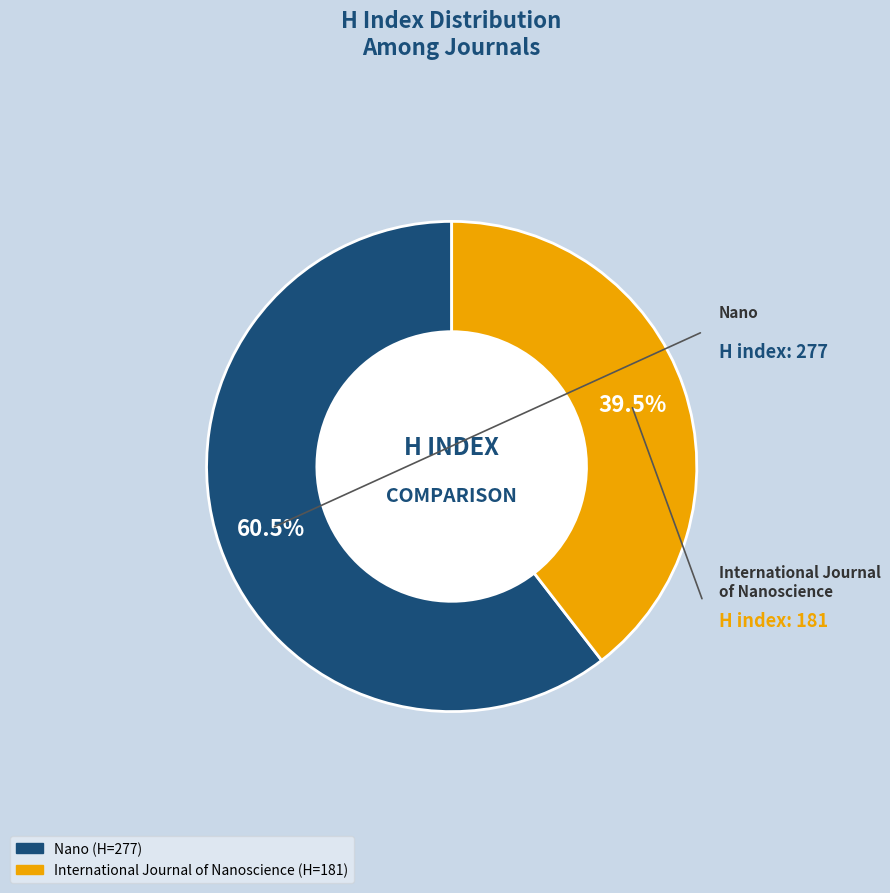

What percentage do International Journal of Nanoscience and Nano together represent?

100.0%